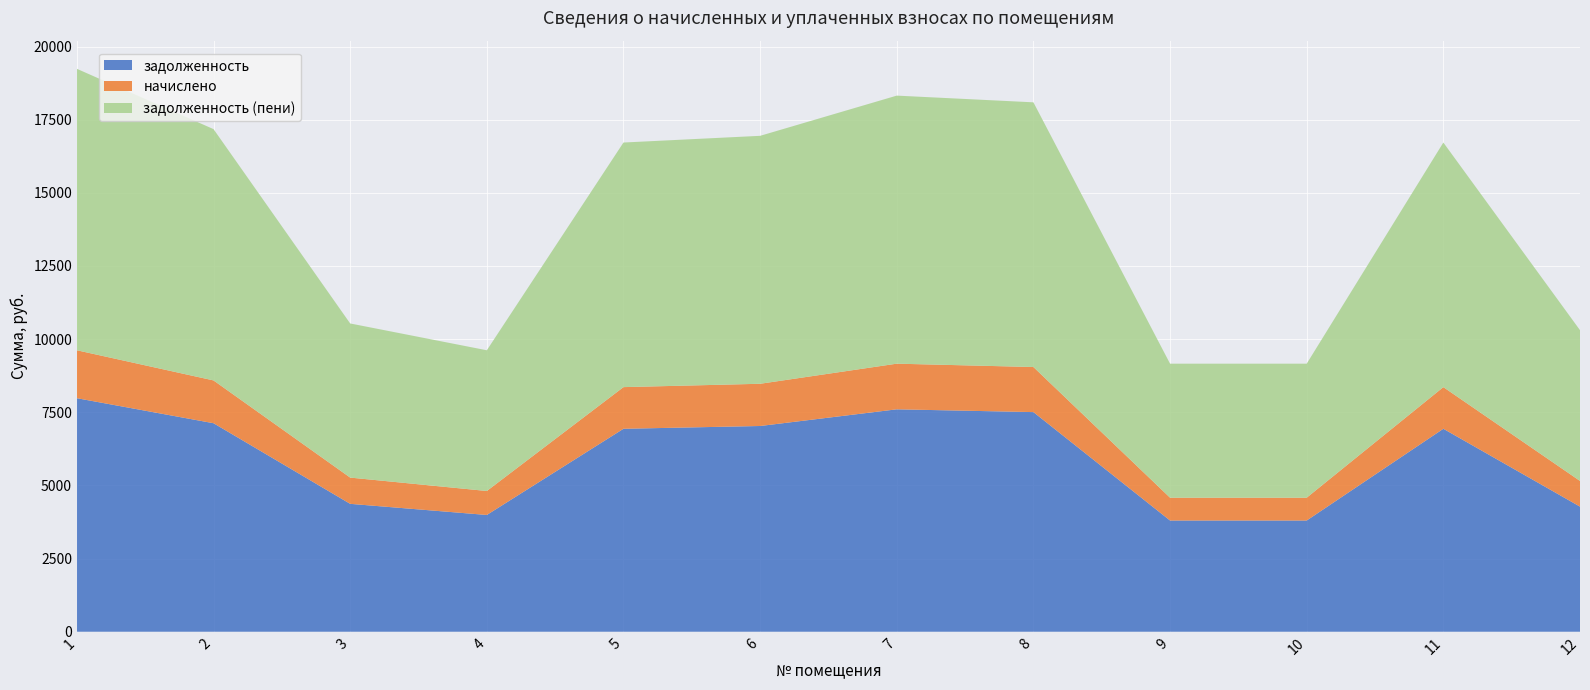

Reading left to right, what are all the values shown in this chart?

задолженность: 7980.8	7125.8	4370.5	3990.4	6935.7	7030.7	7600.8	7505.8	3800.4	3800.4	6935.7	4275.4
начислено: 1638.0	1462.5	897.0	819.0	1423.5	1443.0	1560.0	1540.5	780.0	780.0	1423.5	877.5
задолженность (пени): 9618.8	8588.2	5267.5	4809.4	8359.2	8473.7	9160.8	9046.3	4580.4	4580.4	8359.2	5152.9